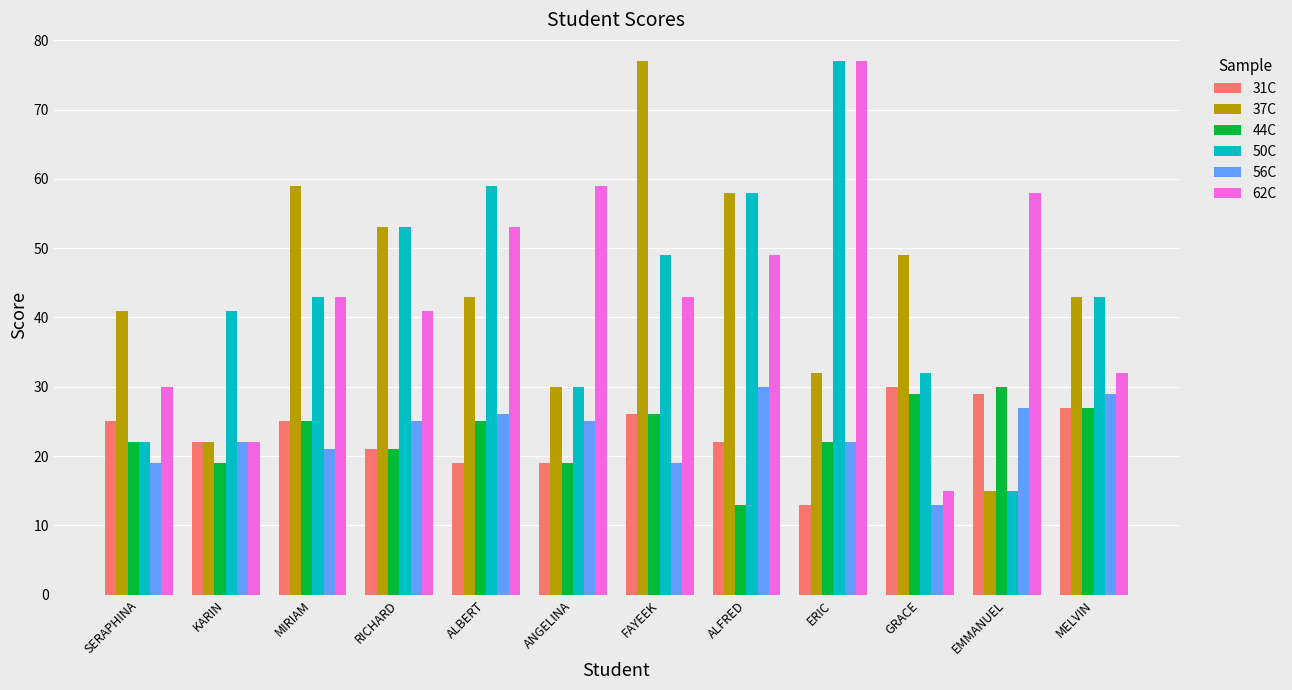

Reading left to right, extract all data points from this chart.

31C: 25	22	25	21	19	19	26	22	13	30	29	27
37C: 41	22	59	53	43	30	77	58	32	49	15	43
44C: 22	19	25	21	25	19	26	13	22	29	30	27
50C: 22	41	43	53	59	30	49	58	77	32	15	43
56C: 19	22	21	25	26	25	19	30	22	13	27	29
62C: 30	22	43	41	53	59	43	49	77	15	58	32